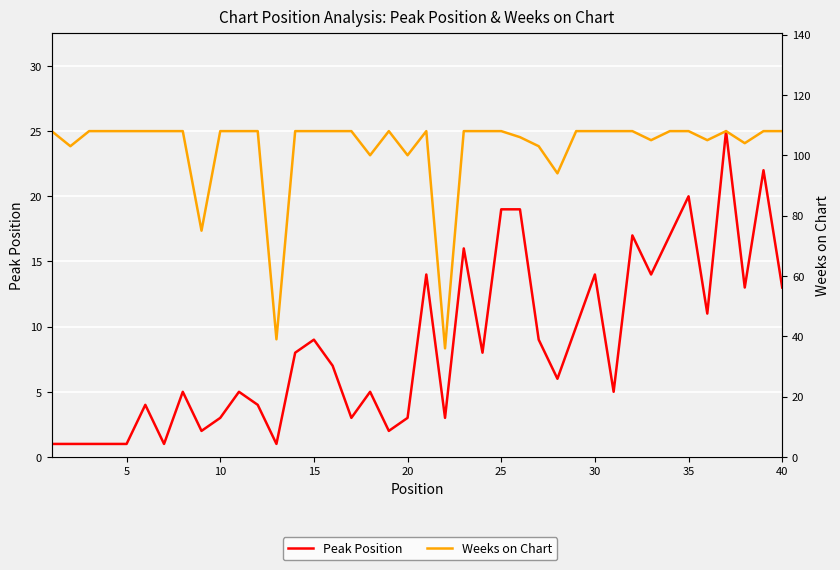

True or false: Peak Position has a value of 5 at 16.

False